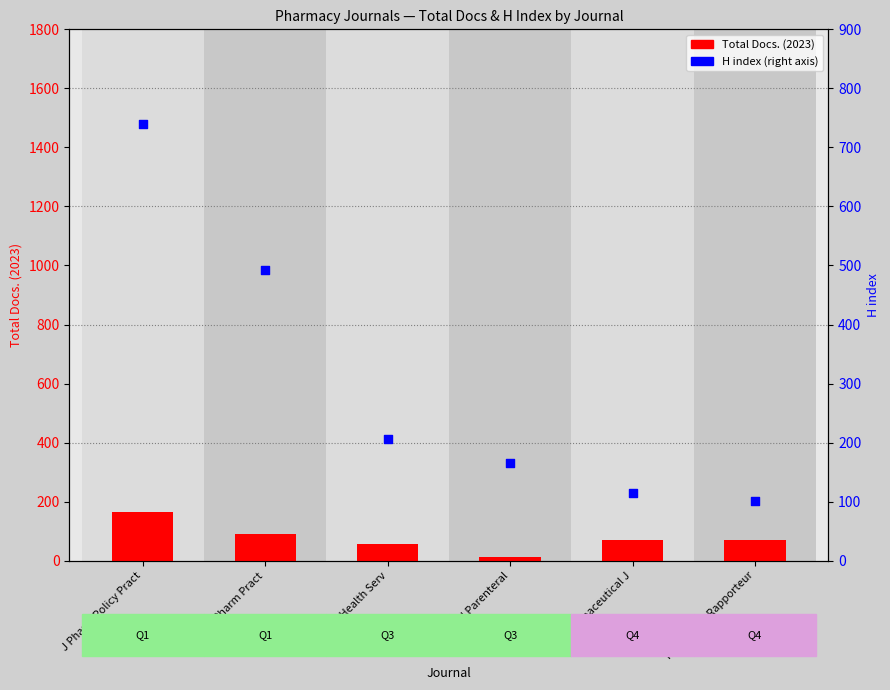

Is the value of H index at Int J Pharm Pract greater than the value of Total Docs. (2023) at Eur J Parenteral?

Yes